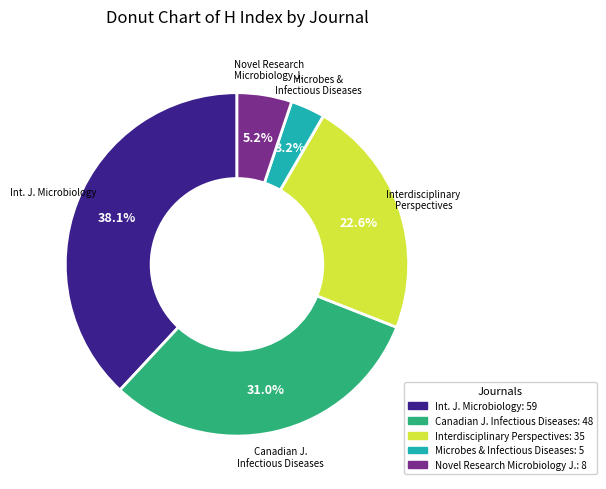

Does any single category account for the majority?

No